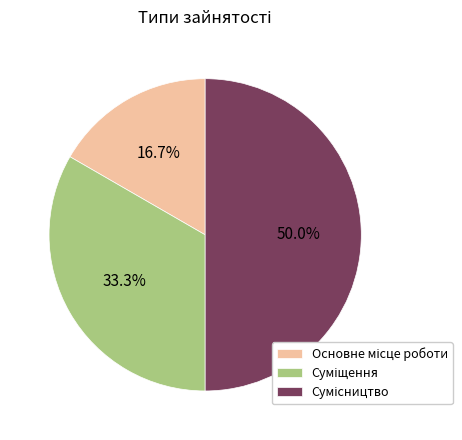

Rank the categories by value from lowest to highest.

Основне місце роботи, Суміщення, Сумісництво